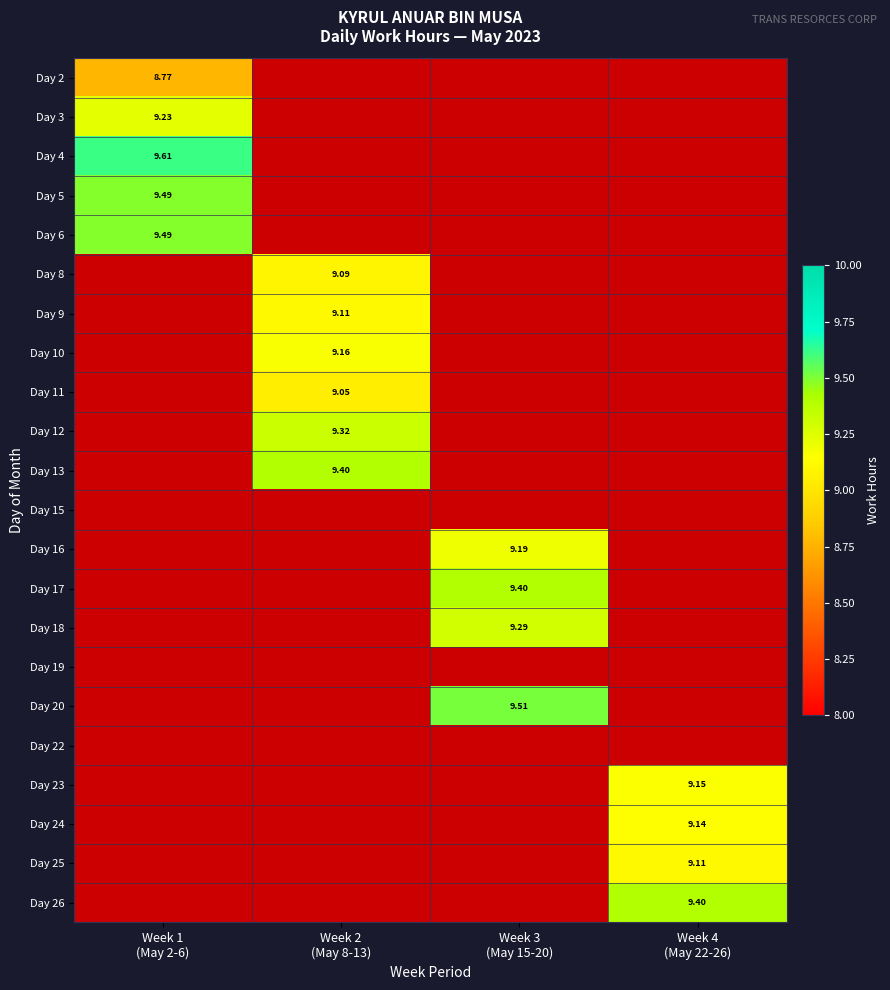

True or false: Day 3 has a value of -6.3 at Week 2 (May 8-13).

False